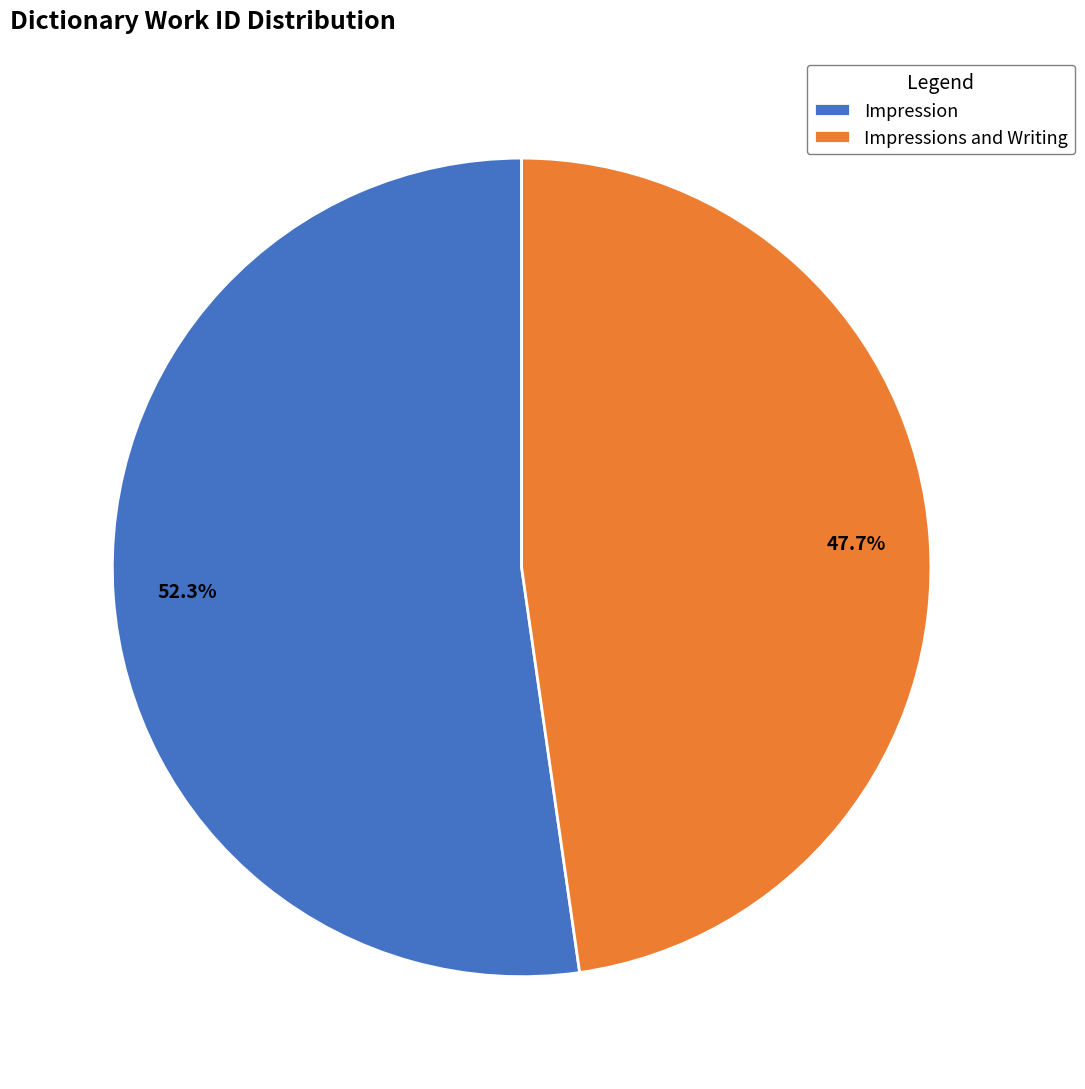

To the nearest percent, what is the difference between the Impression and Impressions and Writing slice percentages?

5%